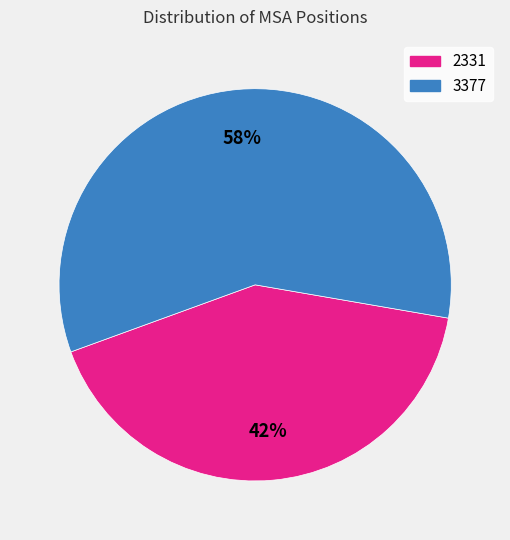

What percentage is the 3377 slice, to the nearest percent?

58%